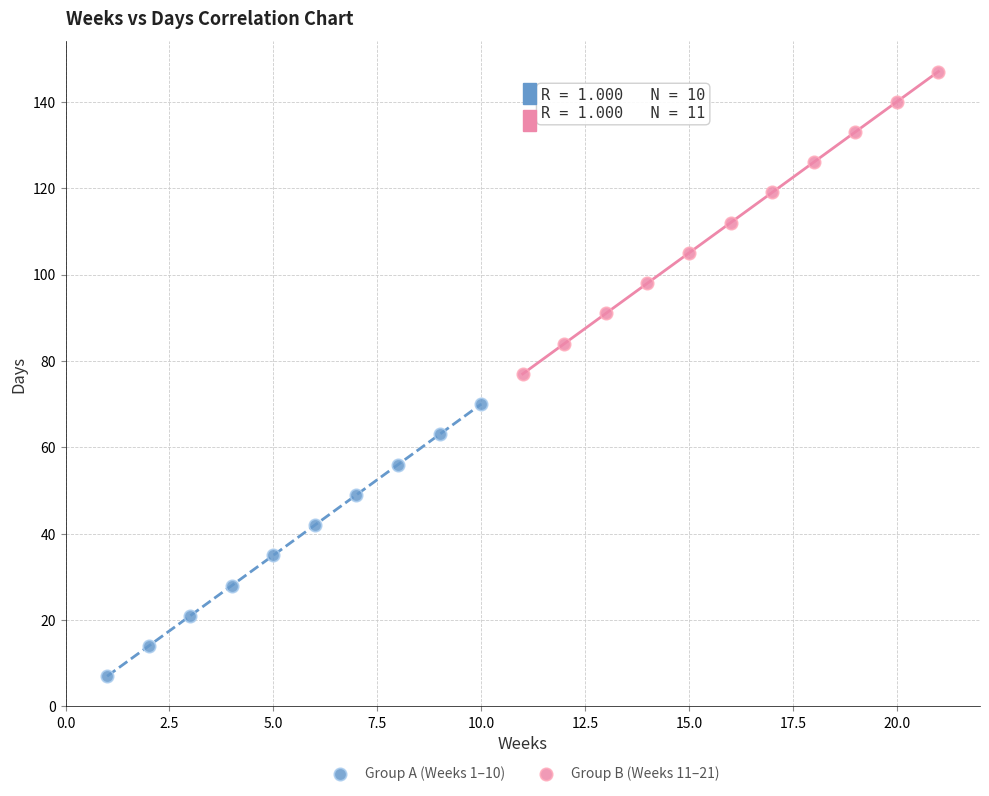

Which series reaches the minimum Y coordinate?

Group A (Weeks 1–10)